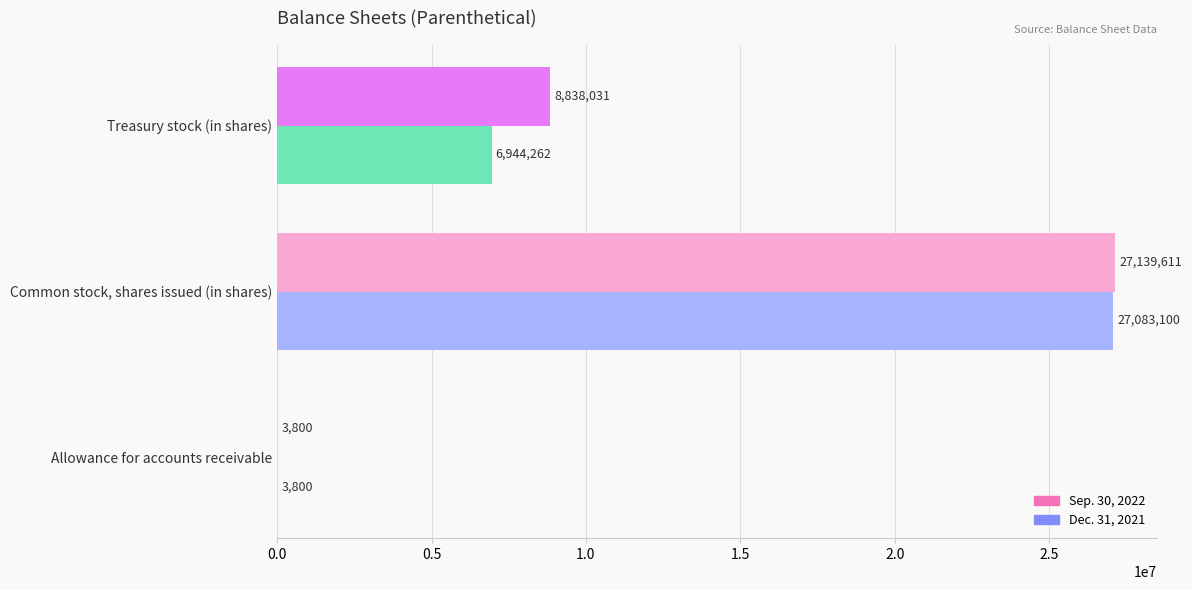

The Dec. 31, 2021 series shows 6944262 at Treasury stock (in shares). True or false?

True